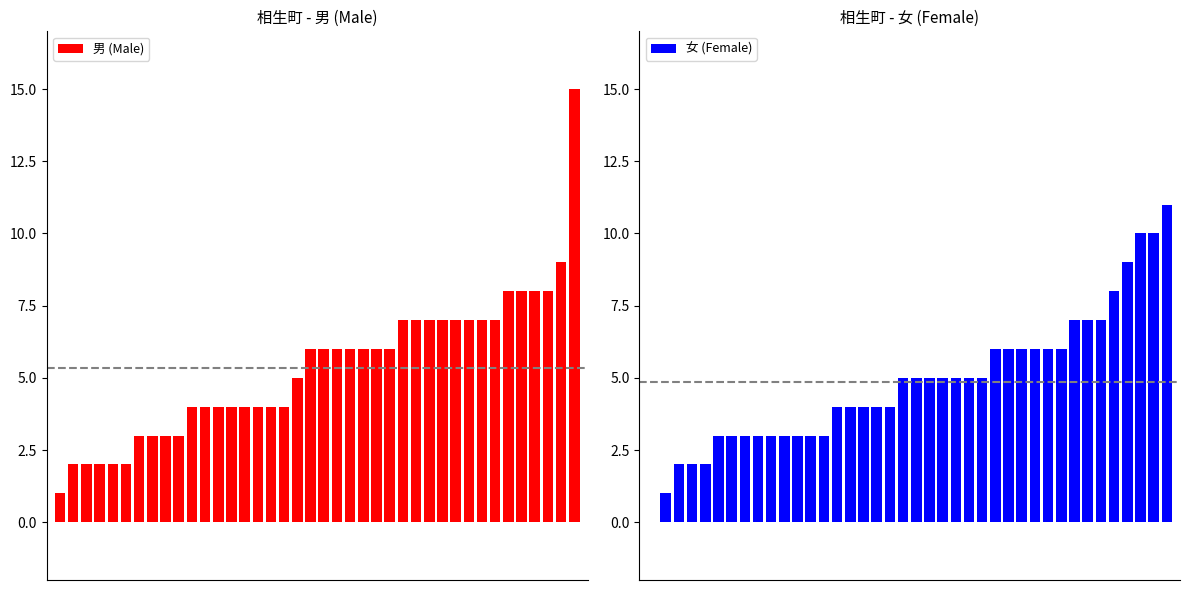

Which series has the largest total across all categories?

男 (Male)